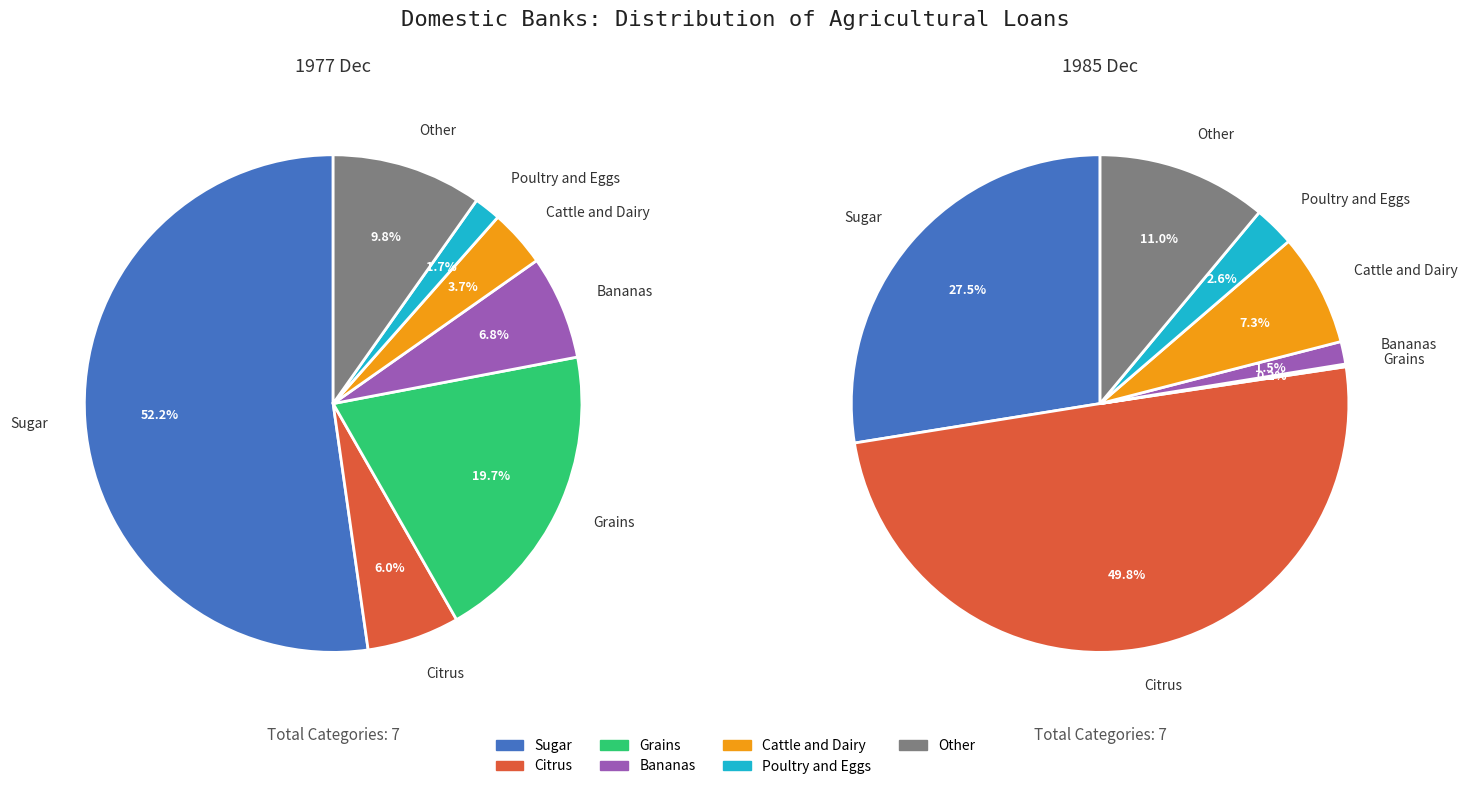

The Cattle and Dairy slice represents 1% of the pie. True or false?

False